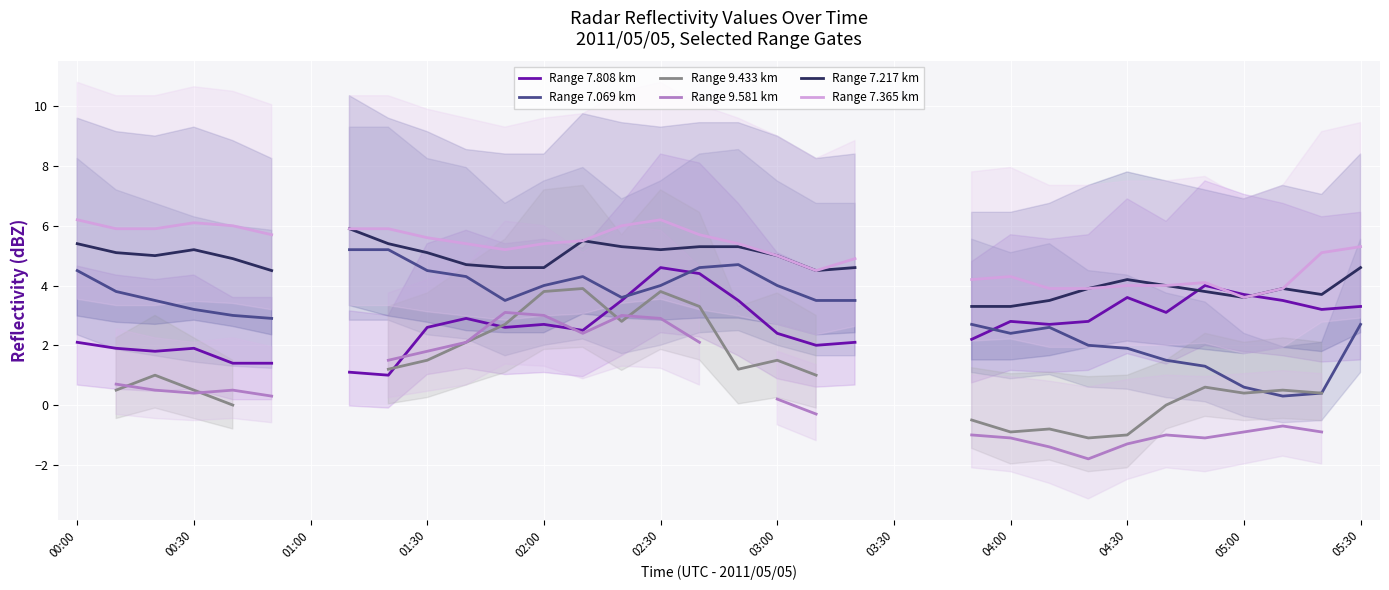

Is the value of Range 7.365 km at 02:30 greater than the value of Range 7.069 km at 15?

Yes